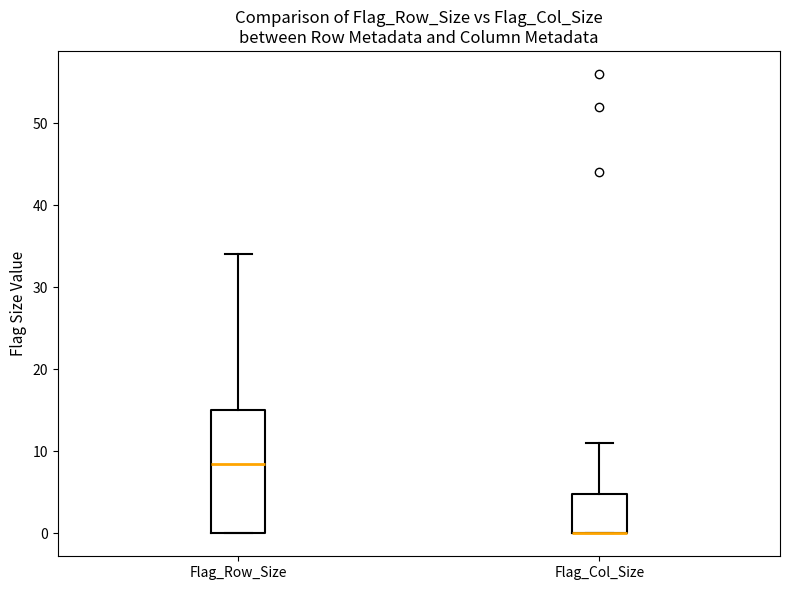

Which box is the tallest, from its lower edge to its upper edge?

Flag_Row_Size